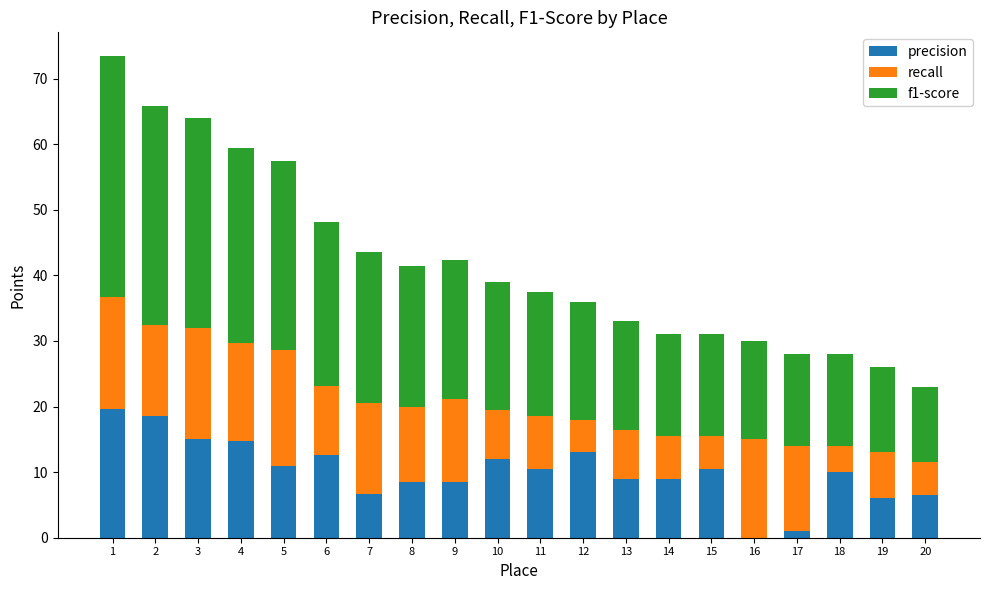

The value of precision at 9 is 8.5. True or false?

True